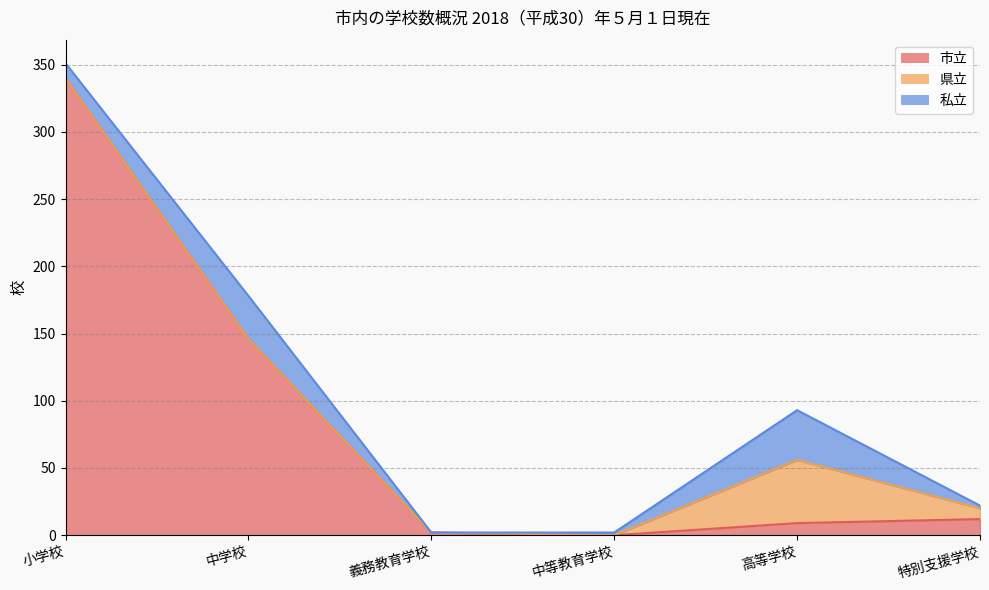

Rank the categories by 私立 value from lowest to highest.

義務教育学校, 中等教育学校, 特別支援学校, 小学校, 中学校, 高等学校